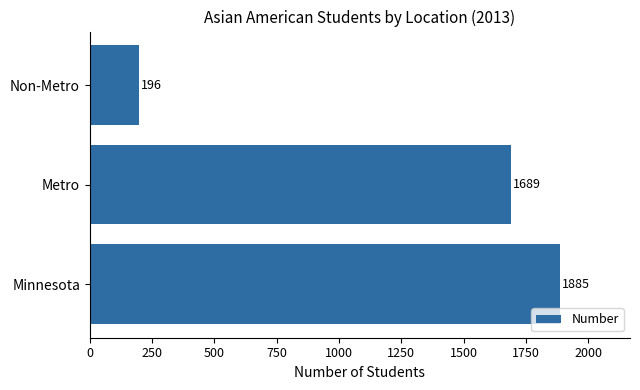

Rank the categories by value from highest to lowest.

Minnesota, Metro, Non-Metro